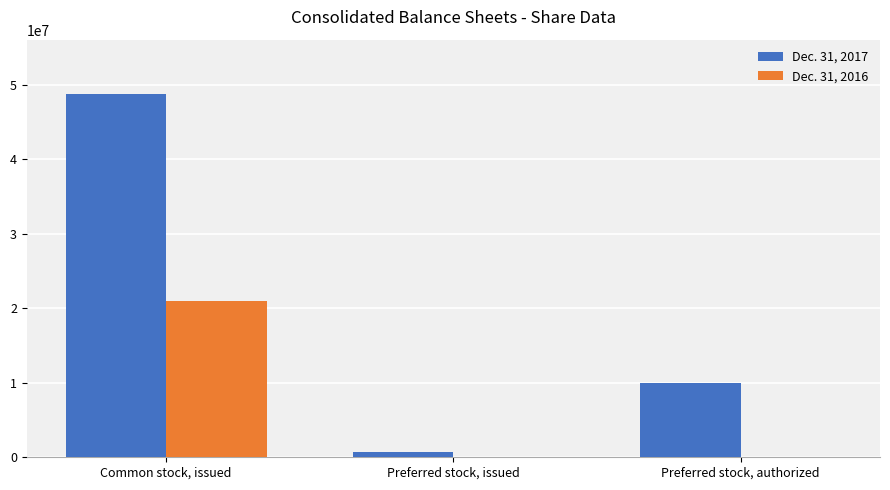

What are all the series names shown in the legend?

Dec. 31, 2017, Dec. 31, 2016